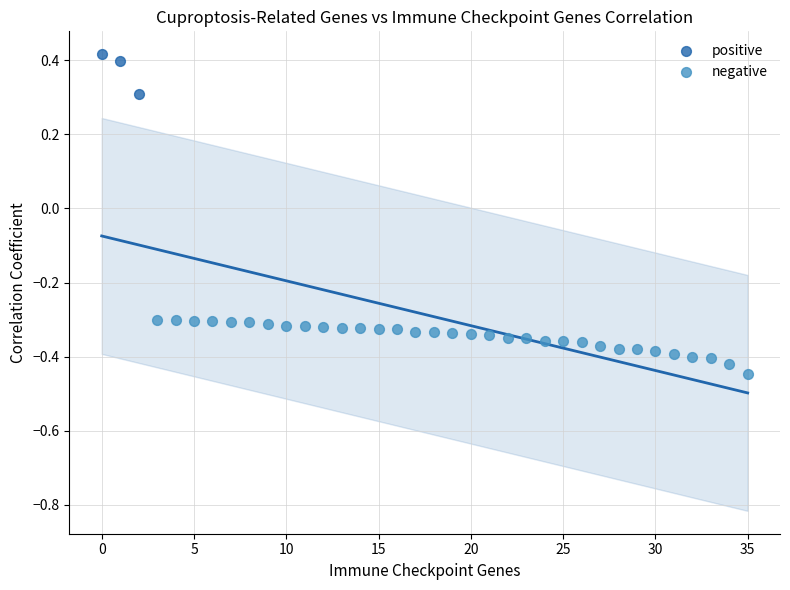

Which series reaches the minimum Y coordinate?

negative